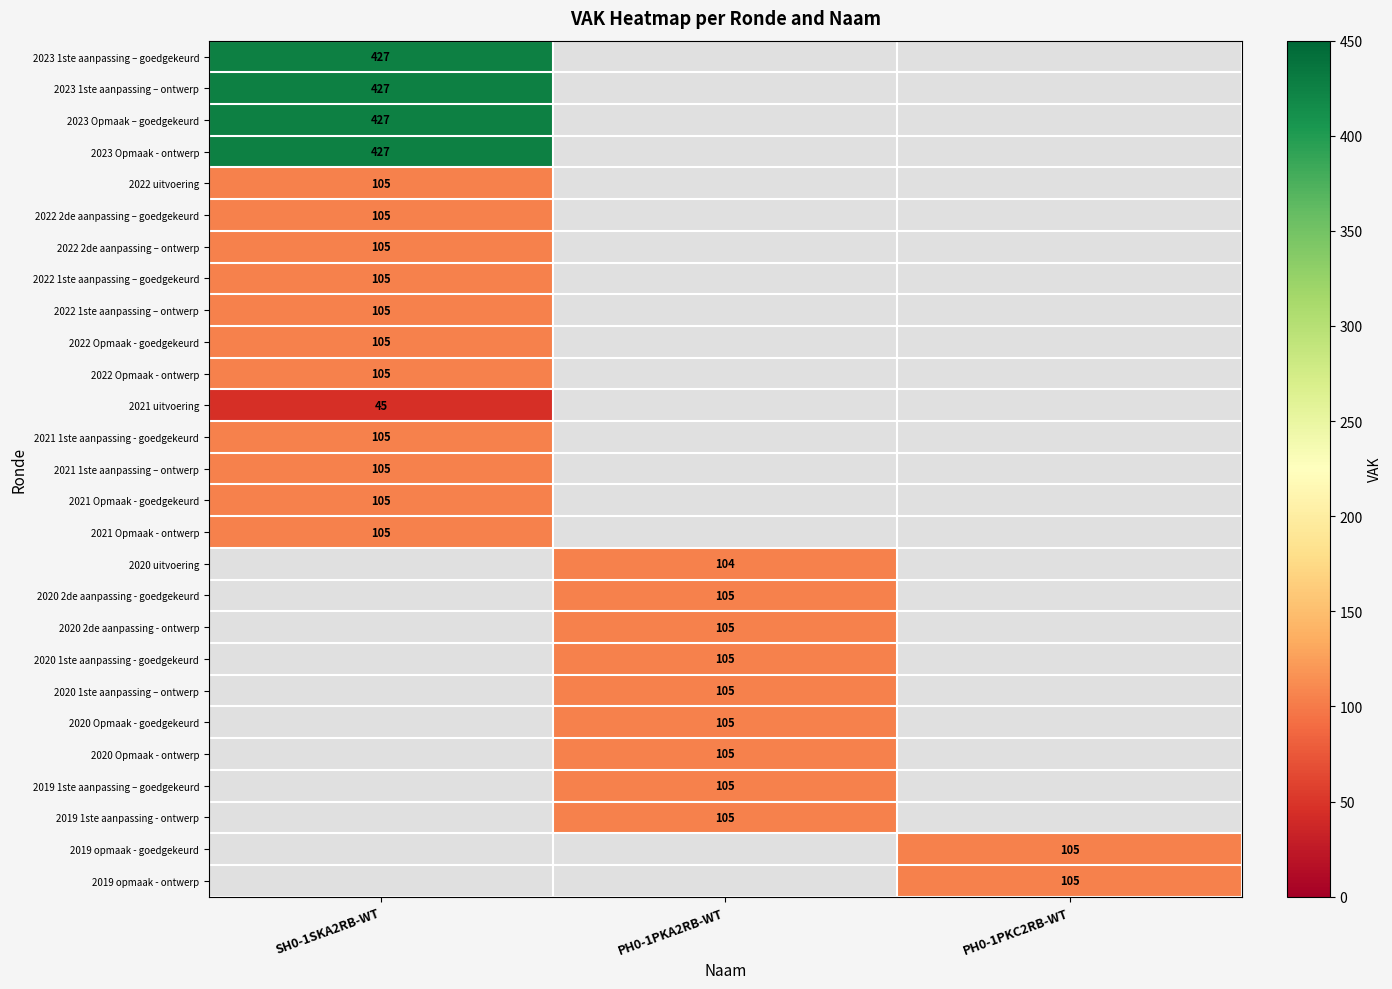

What is the maximum value shown in the chart?

427.0